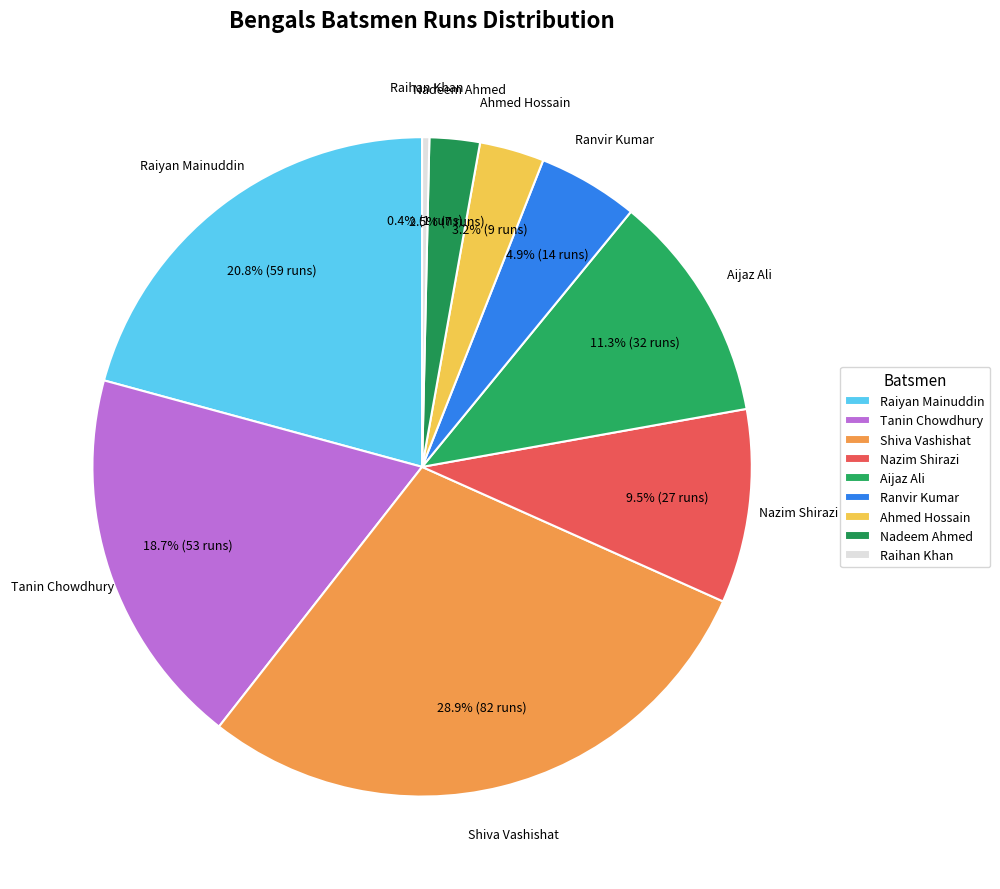

How many slices are in this pie chart?

9